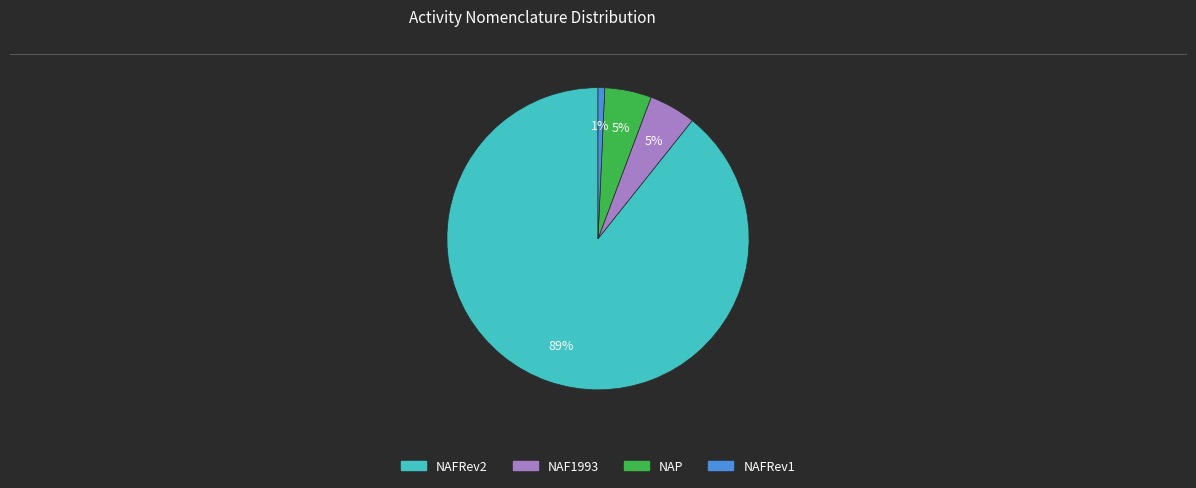

Between NAP and NAFRev1, which is larger?

NAP